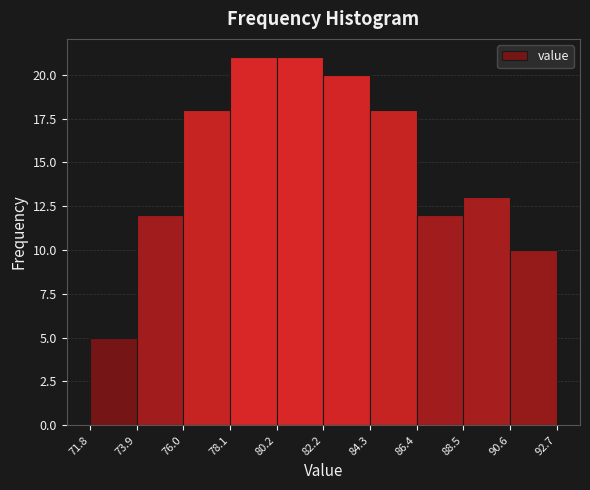

What is the height of the bar covering 82.2 to 84.3 on the x-axis? The values are not printed on the chart, so give them approximately, as read against the axis.

20